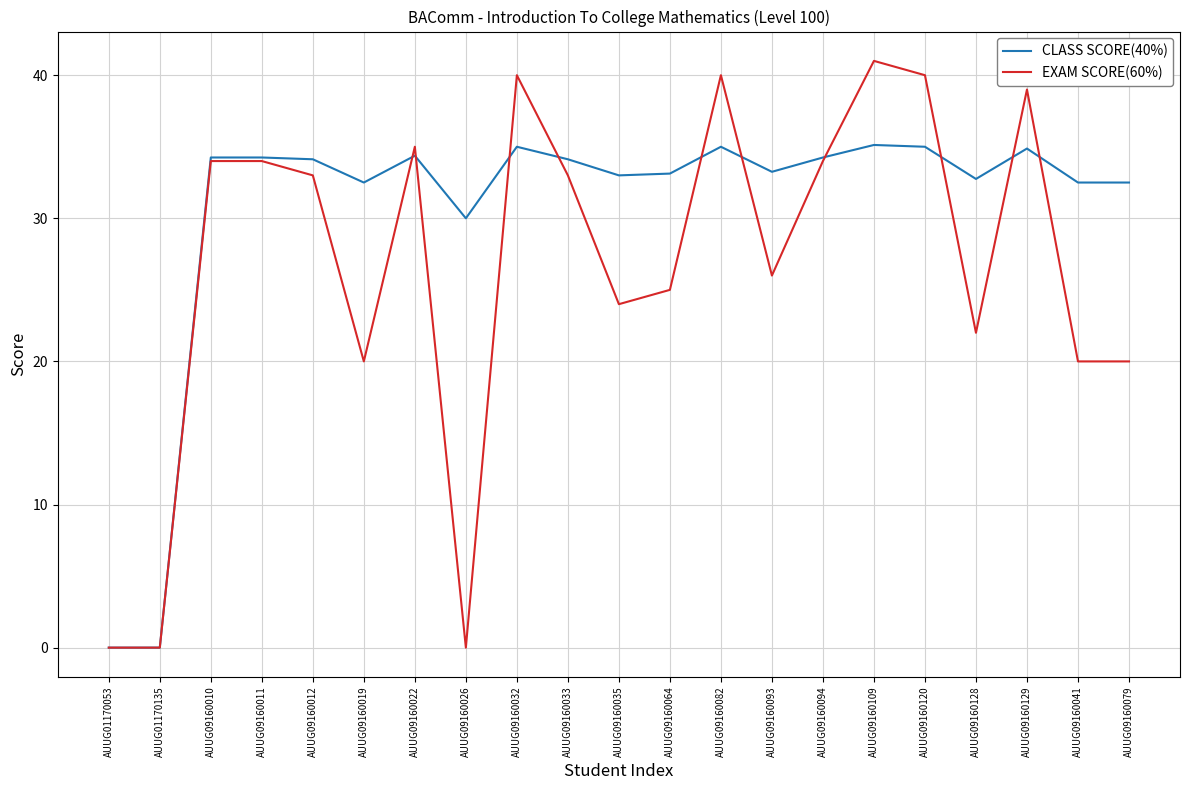

True or false: EXAM SCORE(60%) has more than 1 points higher than both neighbors.

True